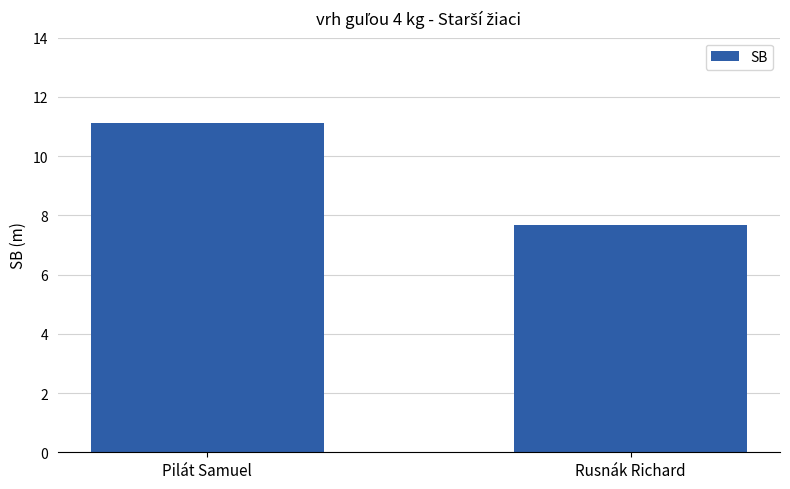

Which has a higher value, Rusnák Richard or Pilát Samuel?

Pilát Samuel